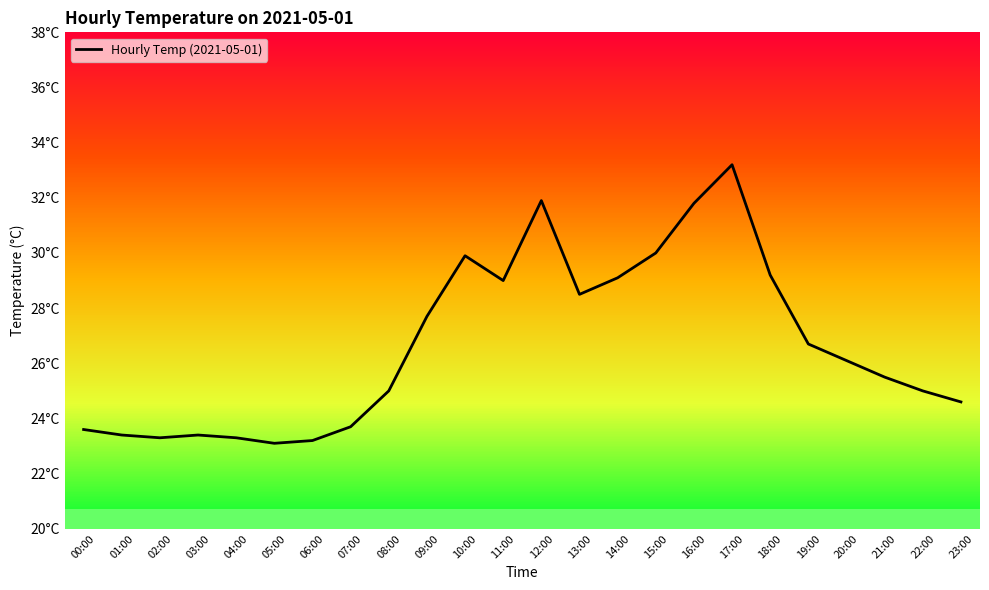

Which has a higher value, 01:00 or 23:00?

23:00